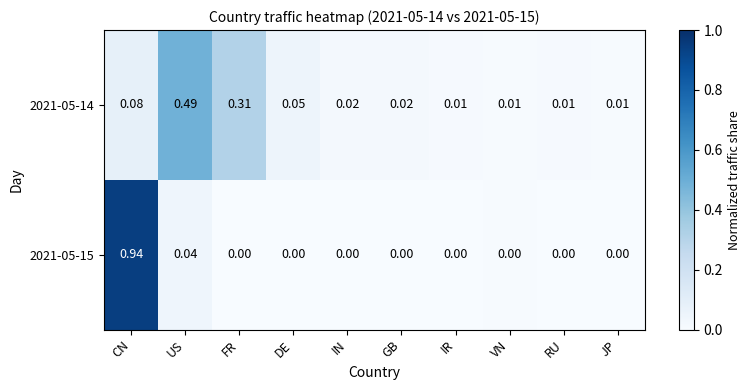

Which category has the highest value in the 2021-05-15 series?

CN